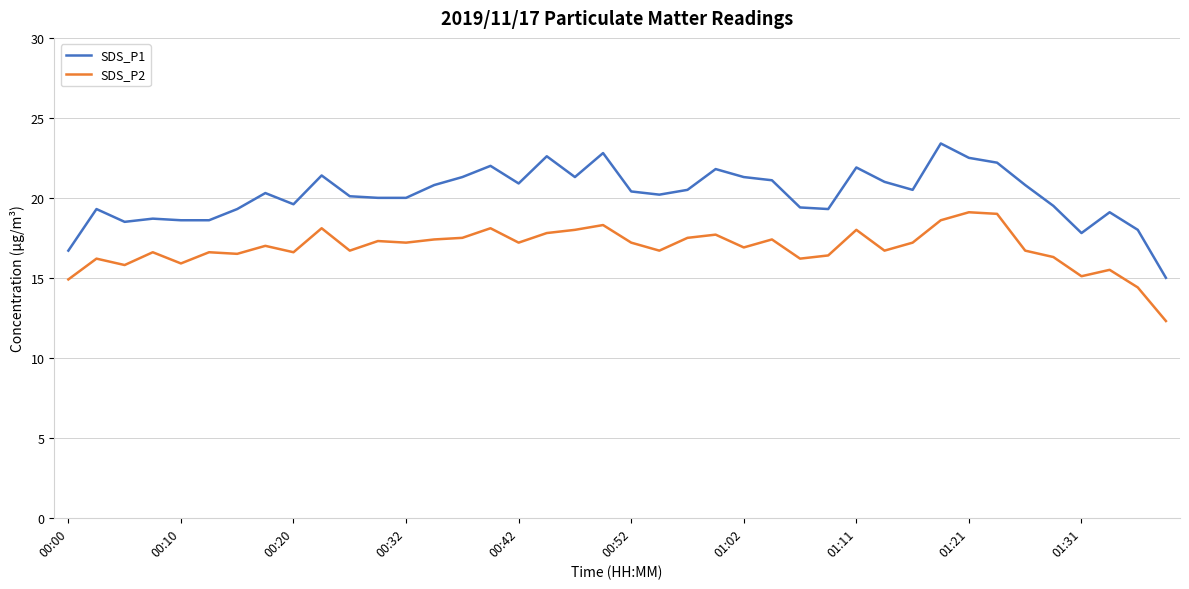

True or false: SDS_P1 and SDS_P2 intersect in this chart.

False